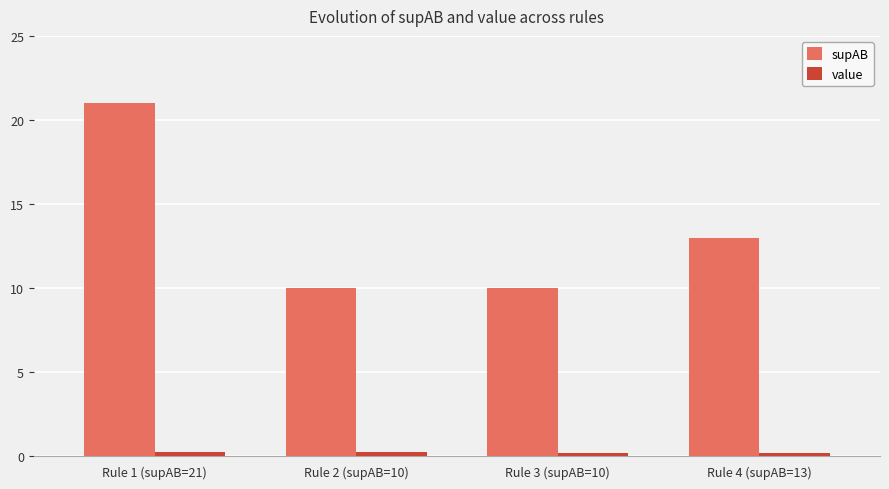

Rank the series by their average value, from lowest to highest.

value, supAB